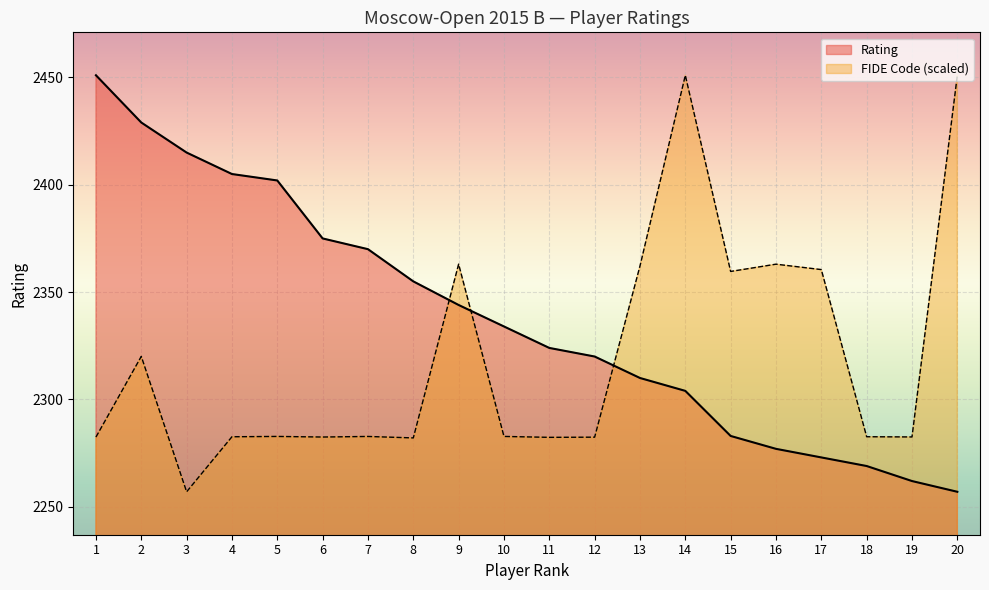

What is the highest value of the FIDE Code series?

2451.0